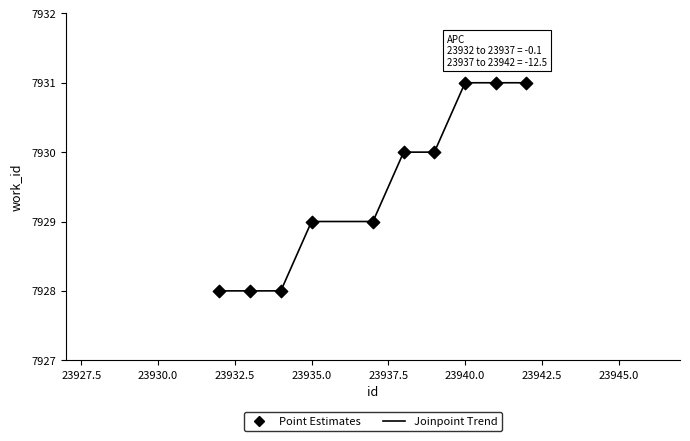

What is the maximum value shown in the chart?

7931